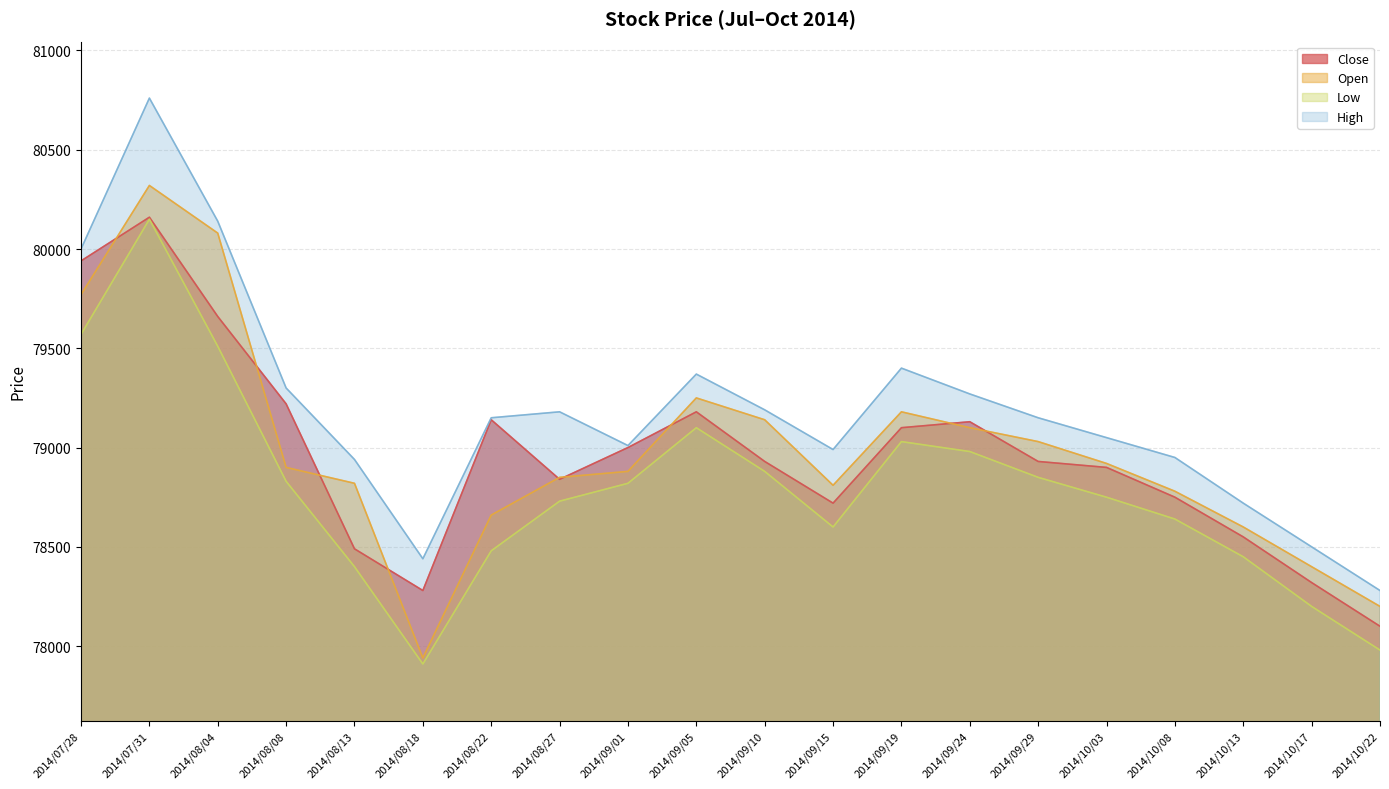

Reading left to right, transcribe all the data shown in this chart.

Close: 2014/07/28=79940	2014/07/31=80160	2014/08/04=79660	2014/08/08=79220	2014/08/13=78490	2014/08/18=78280	2014/08/22=79140	2014/08/27=78840	2014/09/01=79000	2014/09/05=79180	2014/09/10=78930	2014/09/15=78720	2014/09/19=79100	2014/09/24=79130	2014/09/29=78930	2014/10/03=78900	2014/10/08=78750	2014/10/13=78550	2014/10/17=78320	2014/10/22=78100
Open: 2014/07/28=79770	2014/07/31=80320	2014/08/04=80080	2014/08/08=78900	2014/08/13=78820	2014/08/18=77940	2014/08/22=78660	2014/08/27=78850	2014/09/01=78880	2014/09/05=79250	2014/09/10=79140	2014/09/15=78810	2014/09/19=79180	2014/09/24=79100	2014/09/29=79030	2014/10/03=78920	2014/10/08=78780	2014/10/13=78600	2014/10/17=78400	2014/10/22=78200
Low: 2014/07/28=79570	2014/07/31=80150	2014/08/04=79510	2014/08/08=78830	2014/08/13=78400	2014/08/18=77910	2014/08/22=78480	2014/08/27=78730	2014/09/01=78820	2014/09/05=79100	2014/09/10=78880	2014/09/15=78600	2014/09/19=79030	2014/09/24=78980	2014/09/29=78850	2014/10/03=78750	2014/10/08=78640	2014/10/13=78450	2014/10/17=78200	2014/10/22=77980
High: 2014/07/28=80000	2014/07/31=80760	2014/08/04=80140	2014/08/08=79300	2014/08/13=78940	2014/08/18=78440	2014/08/22=79150	2014/08/27=79180	2014/09/01=79010	2014/09/05=79370	2014/09/10=79190	2014/09/15=78990	2014/09/19=79400	2014/09/24=79270	2014/09/29=79150	2014/10/03=79050	2014/10/08=78950	2014/10/13=78720	2014/10/17=78500	2014/10/22=78280